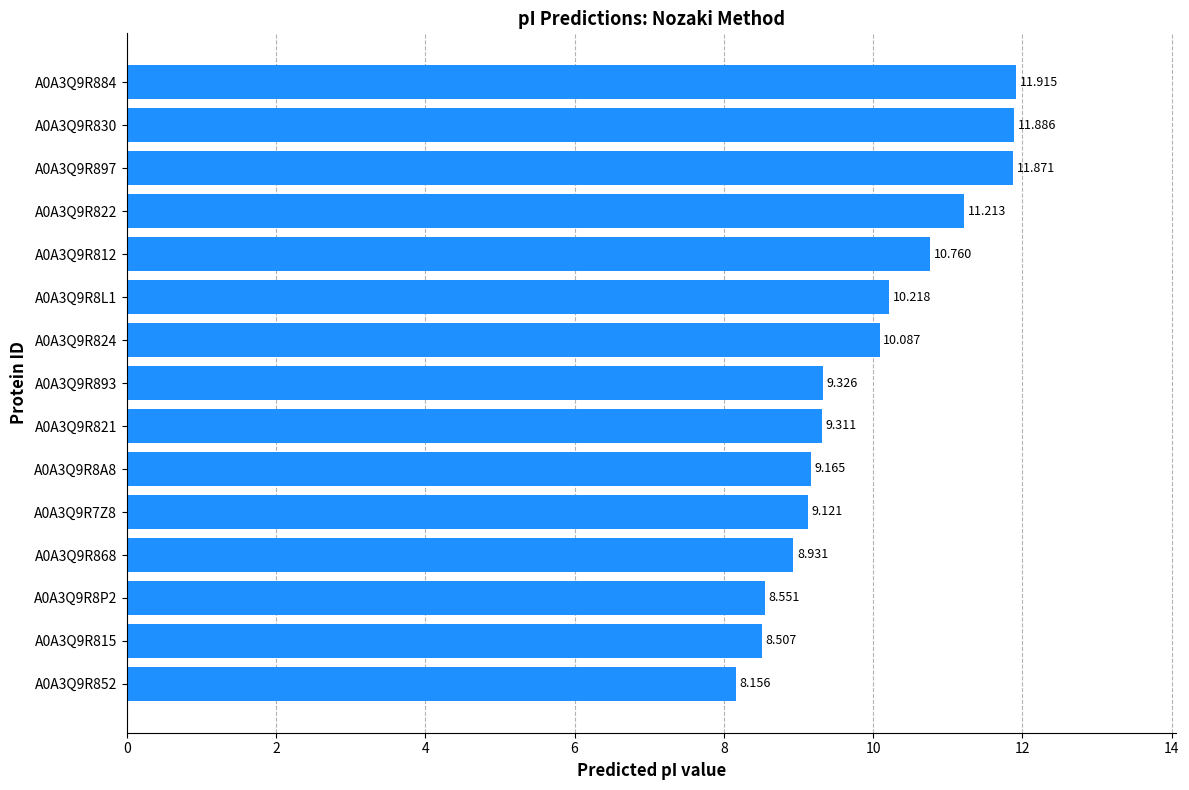

List the labels in order of value, largest first.

A0A3Q9R884, A0A3Q9R830, A0A3Q9R897, A0A3Q9R822, A0A3Q9R812, A0A3Q9R8L1, A0A3Q9R824, A0A3Q9R893, A0A3Q9R821, A0A3Q9R8A8, A0A3Q9R7Z8, A0A3Q9R868, A0A3Q9R8P2, A0A3Q9R815, A0A3Q9R852